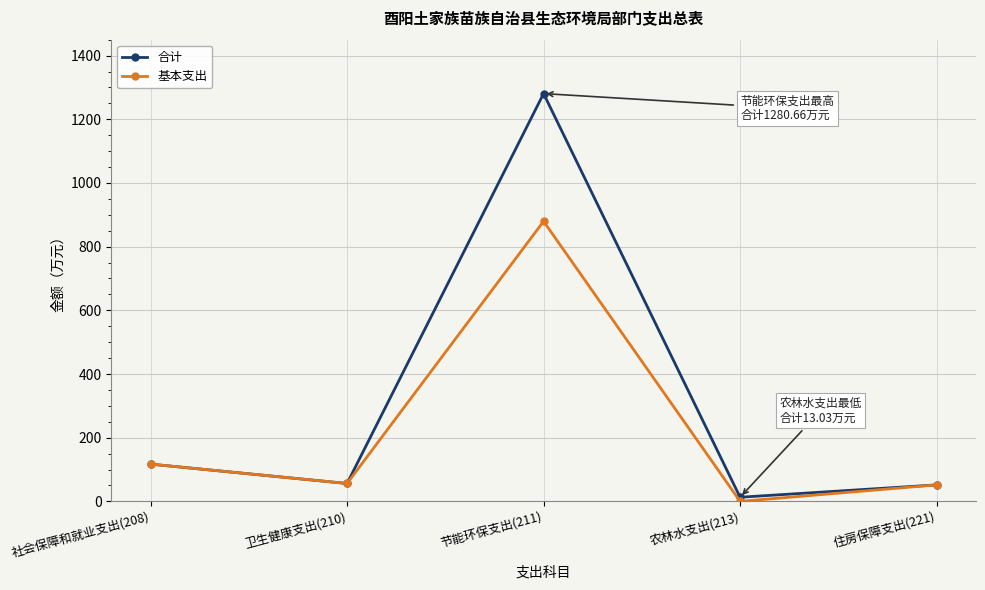

Which category has the highest value across all series?

节能环保支出(211)